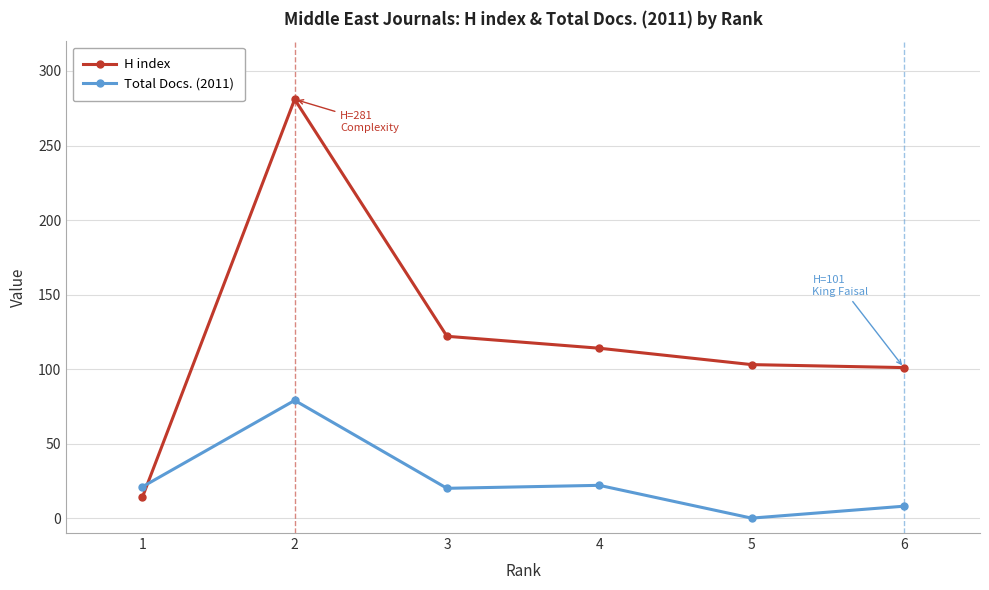

List the series in order of their overall mean, highest first.

H index, Total Docs. (2011)